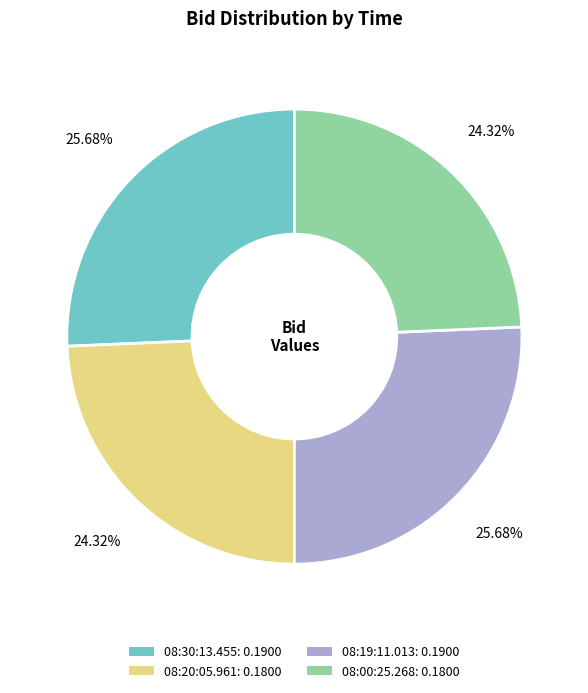

Which has a higher value, 08:30:13.455 or 08:00:25.268?

08:30:13.455